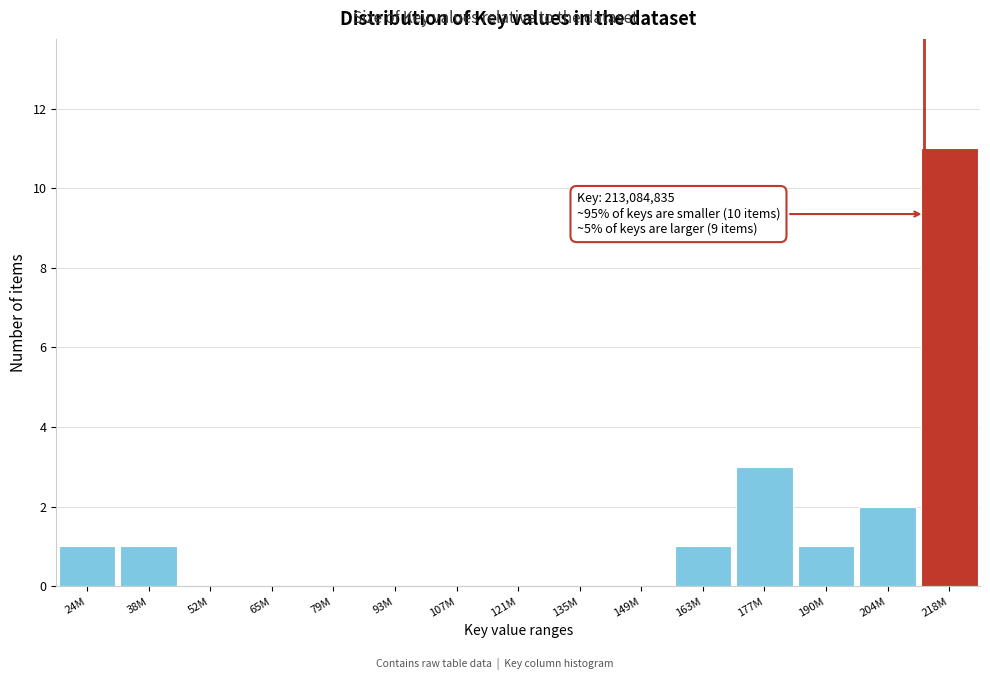

Reading left to right, list all the values displayed in this chart.

24M=1	38M=1	52M=0	65M=0	79M=0	93M=0	107M=0	121M=0	135M=0	149M=0	163M=1	177M=3	190M=1	204M=2	218M=11